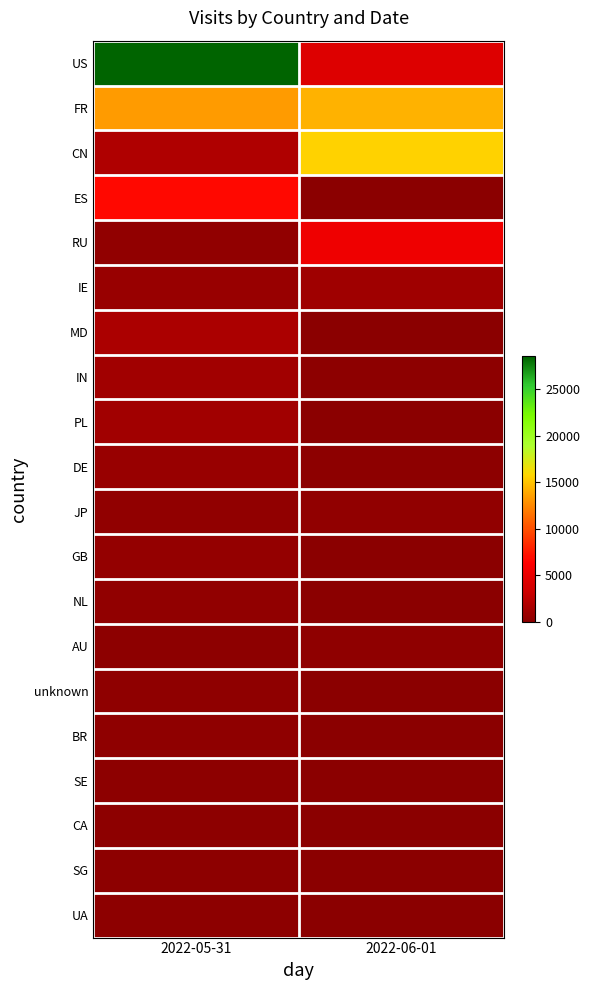

Which series changed the most between 2022-05-31 and 2022-06-01?

US